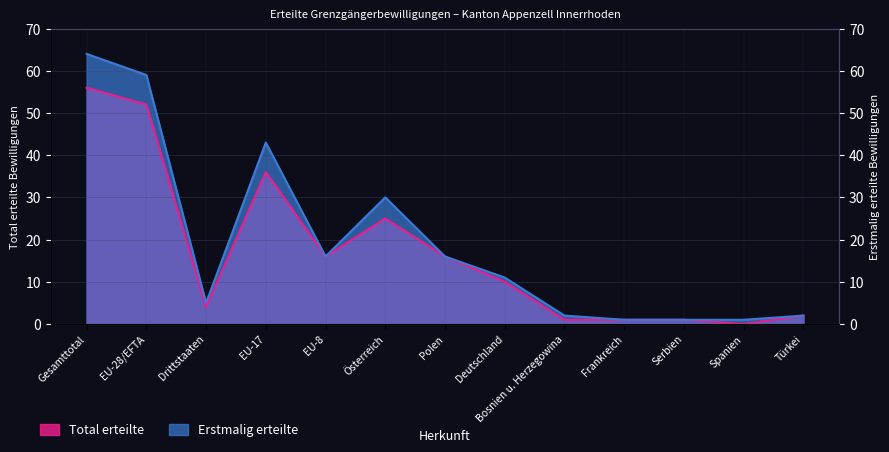

What position from the left is Spanien?

12